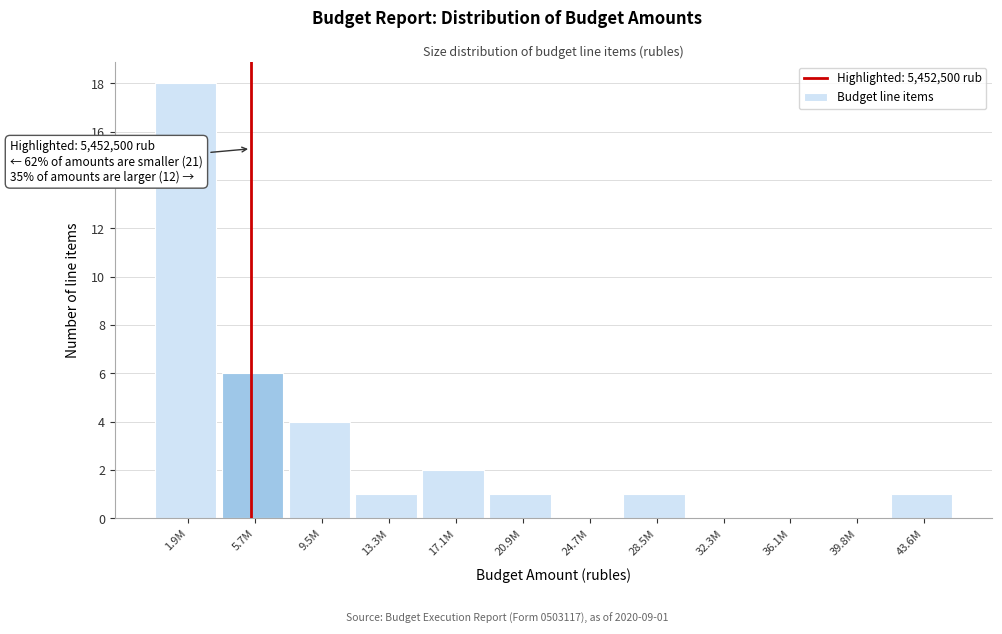

Reading left to right, extract all data points from this chart.

1.9M=18	5.7M=6	9.5M=4	13.3M=1	17.1M=2	20.9M=1	24.7M=0	28.5M=1	32.3M=0	36.1M=0	39.8M=0	43.6M=1